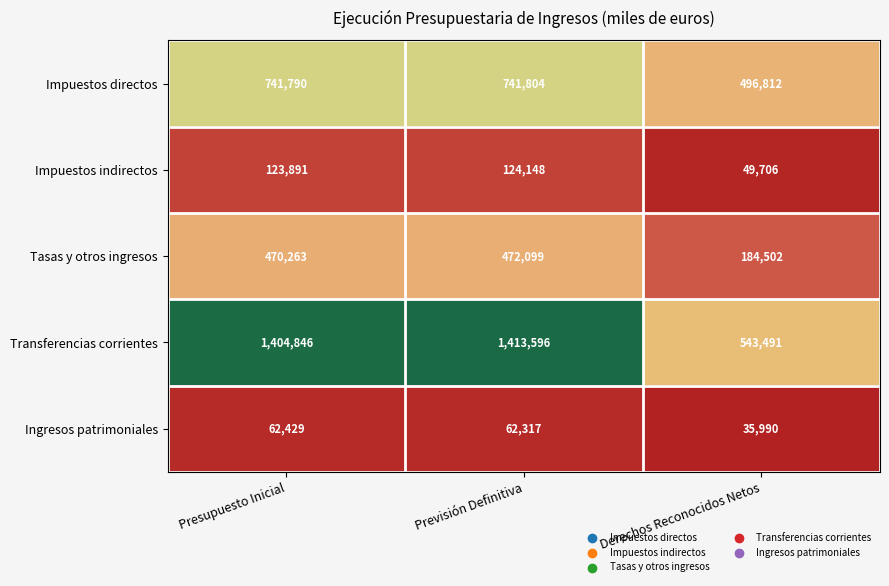

Read the Impuestos indirectos value at Previsión Definitiva, to the nearest 50.

124150